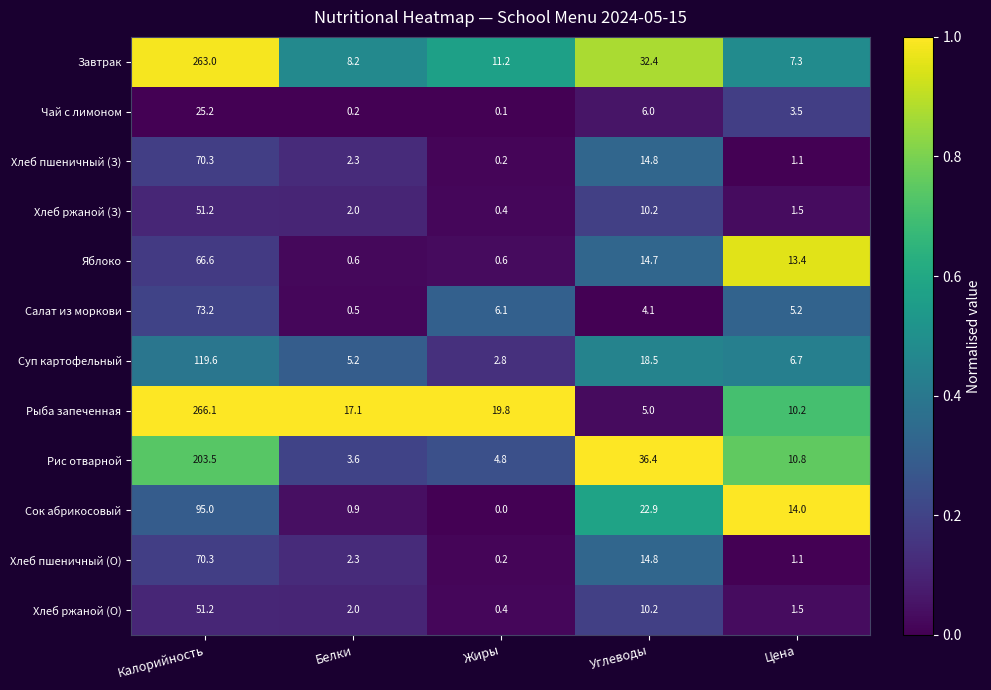

At which category does the chart reach its minimum across all series?

Жиры